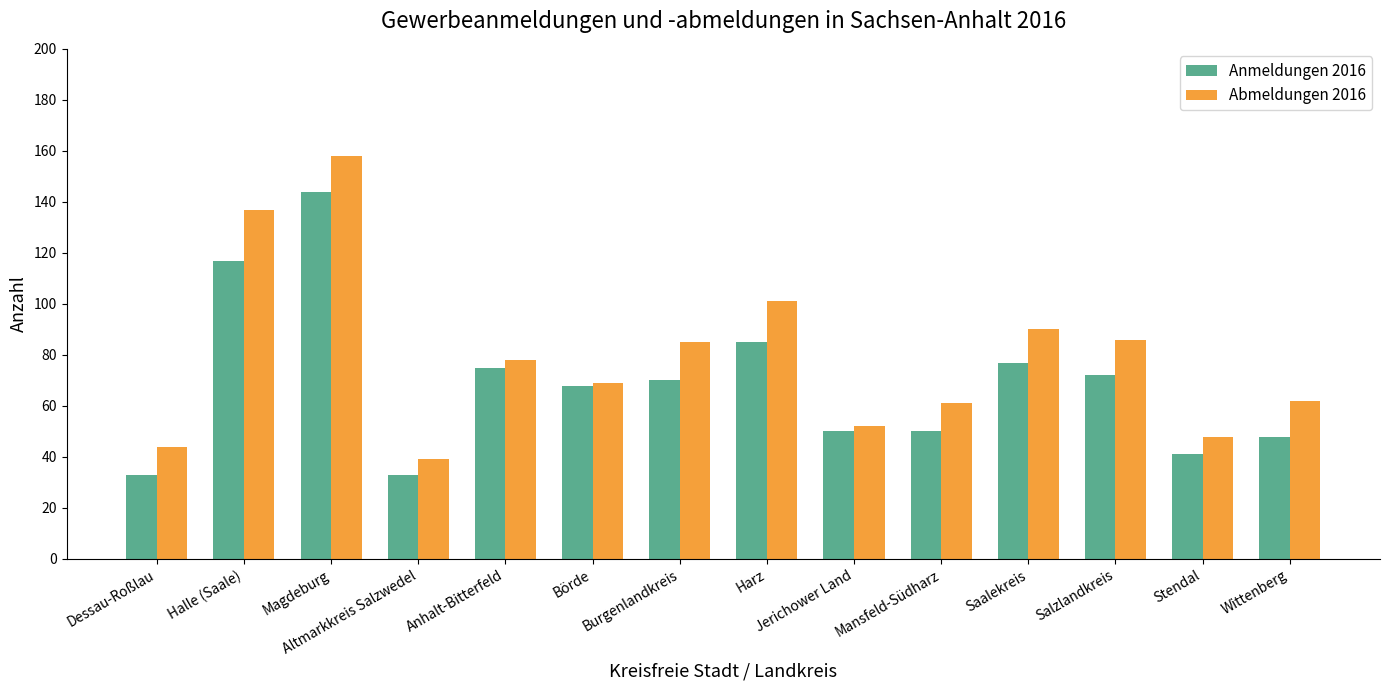

Where does the Anmeldungen 2016 series first go above 70?

Halle (Saale)